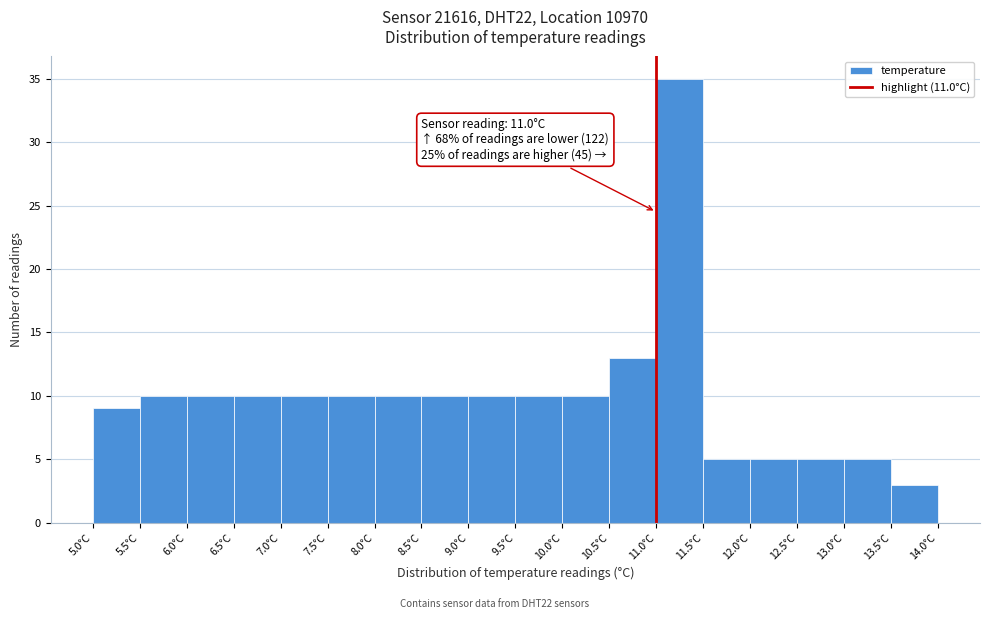

Which range on the x-axis has the tallest bar?

11.0 to 11.5